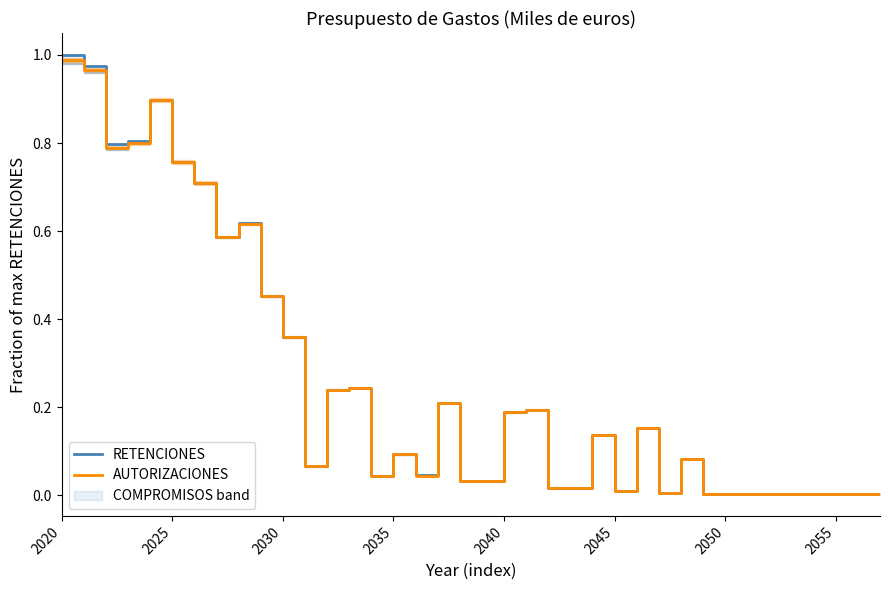

Rank the series by their maximum value, from highest to lowest.

RETENCIONES, AUTORIZACIONES